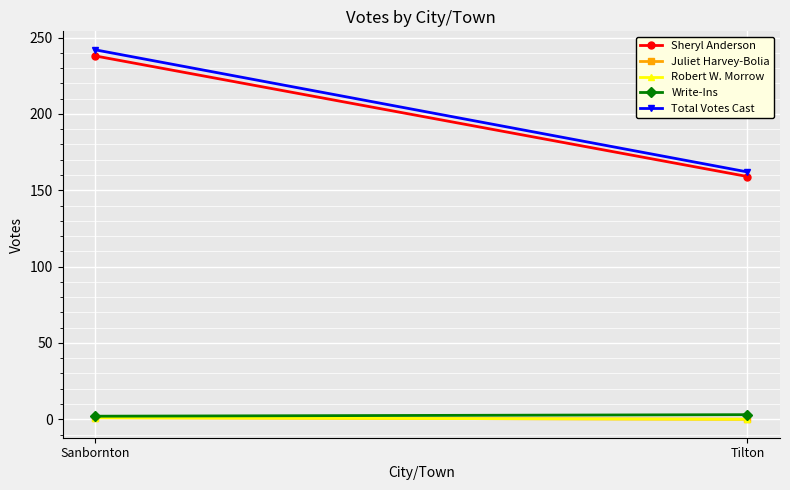

How many Sheryl Anderson values are between 159 and 238?

2